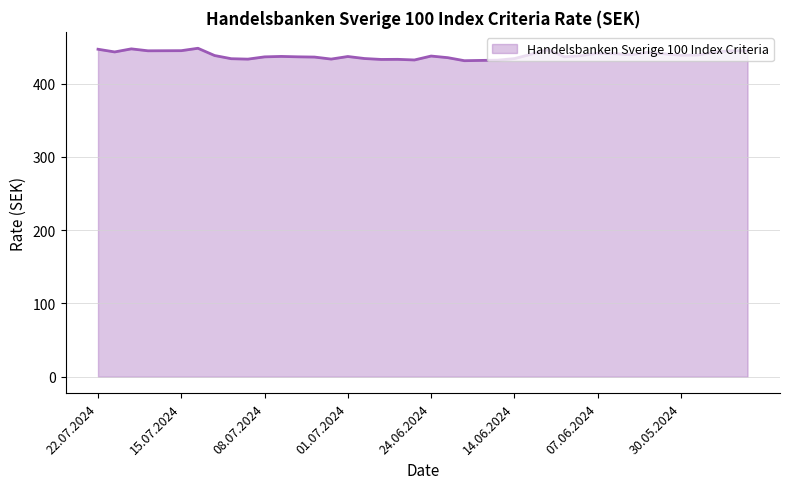

What is the average value?

438.7